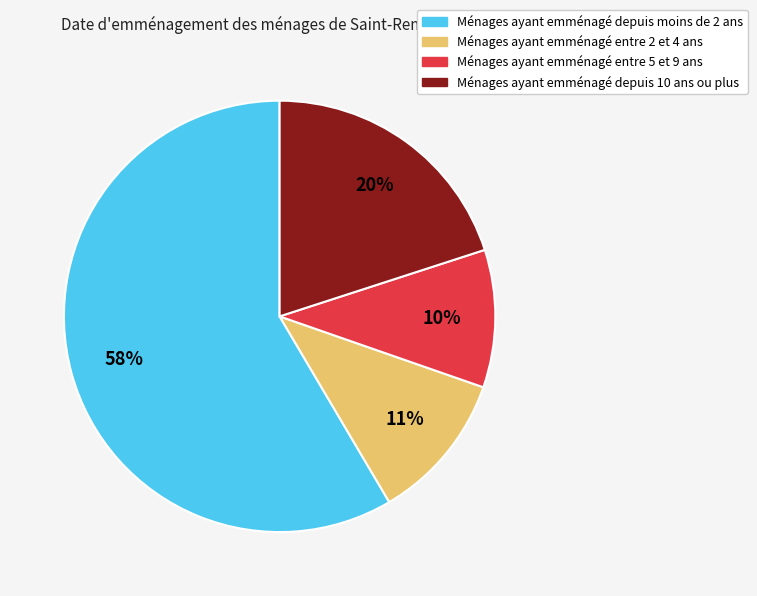

Does any single category account for the majority?

Yes